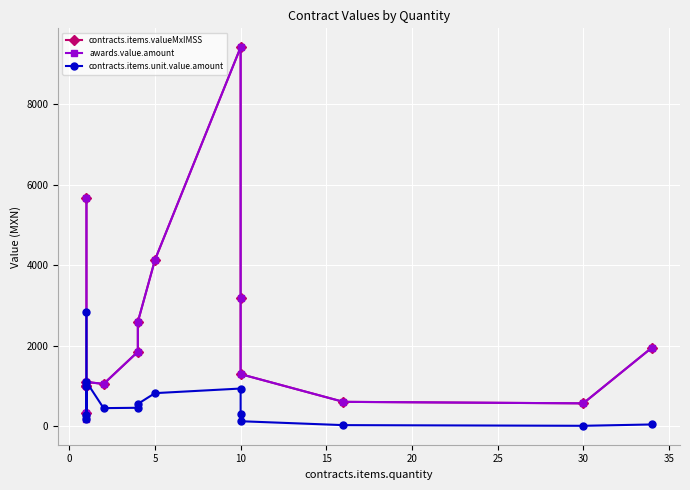

True or false: contracts.items.unit.value.amount and contracts.items.valueMxIMSS cross at least once.

False